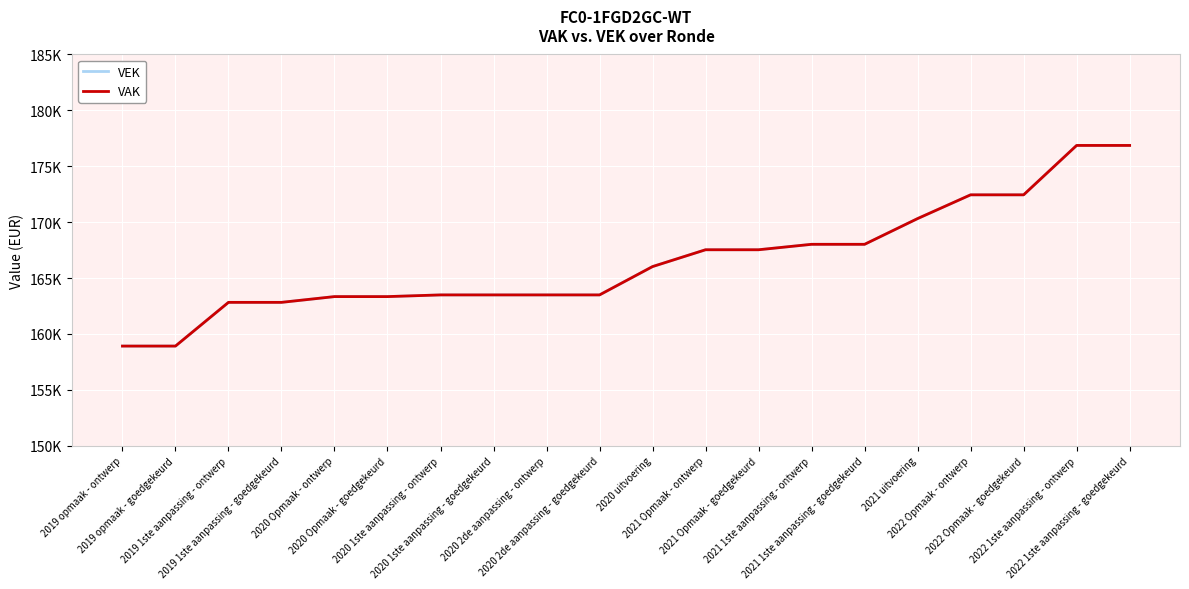

At 2021 1ste aanpassing - ontwerp, list the series in order from largest to smallest.

VEK, VAK